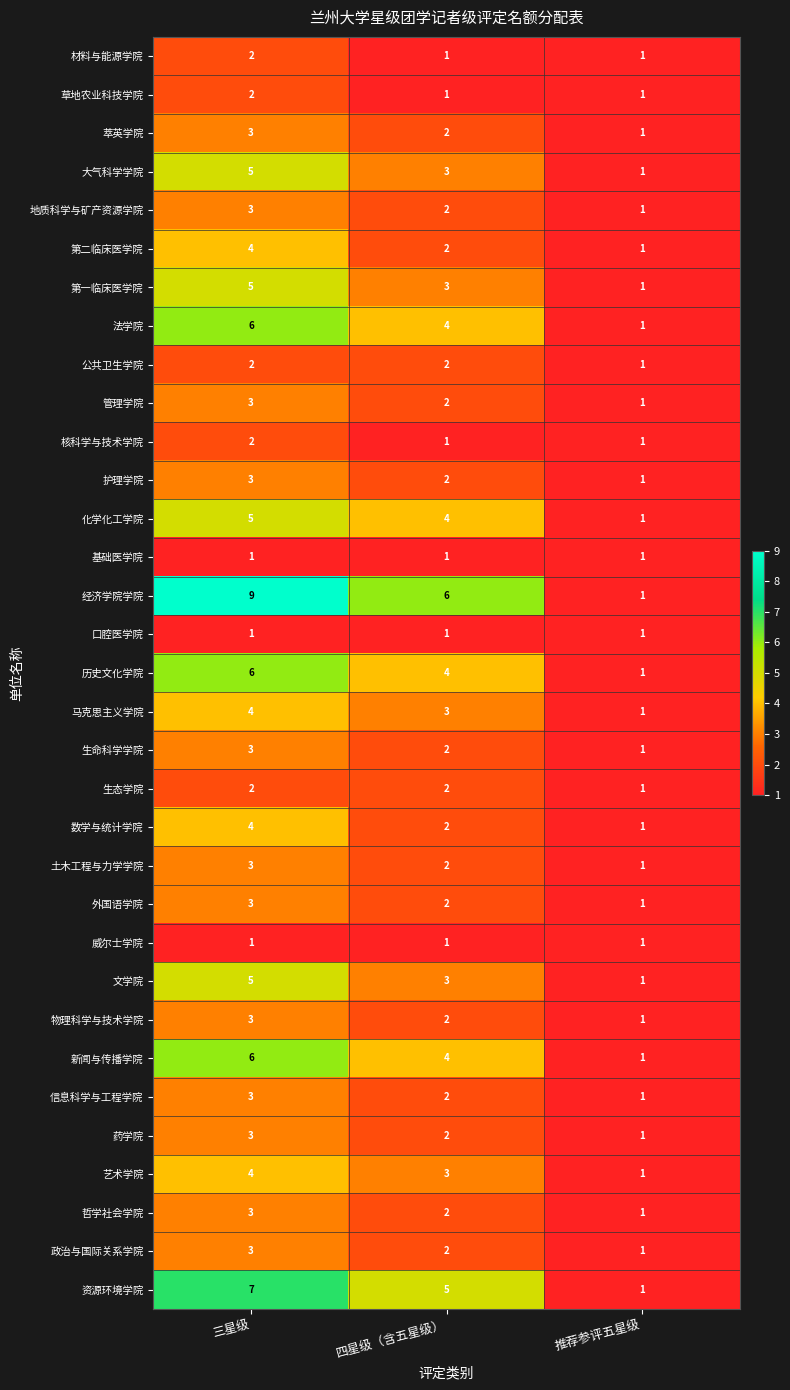

Rank the categories by 信息科学与工程学院 value from lowest to highest.

推荐参评五星级, 四星级（含五星级）, 三星级